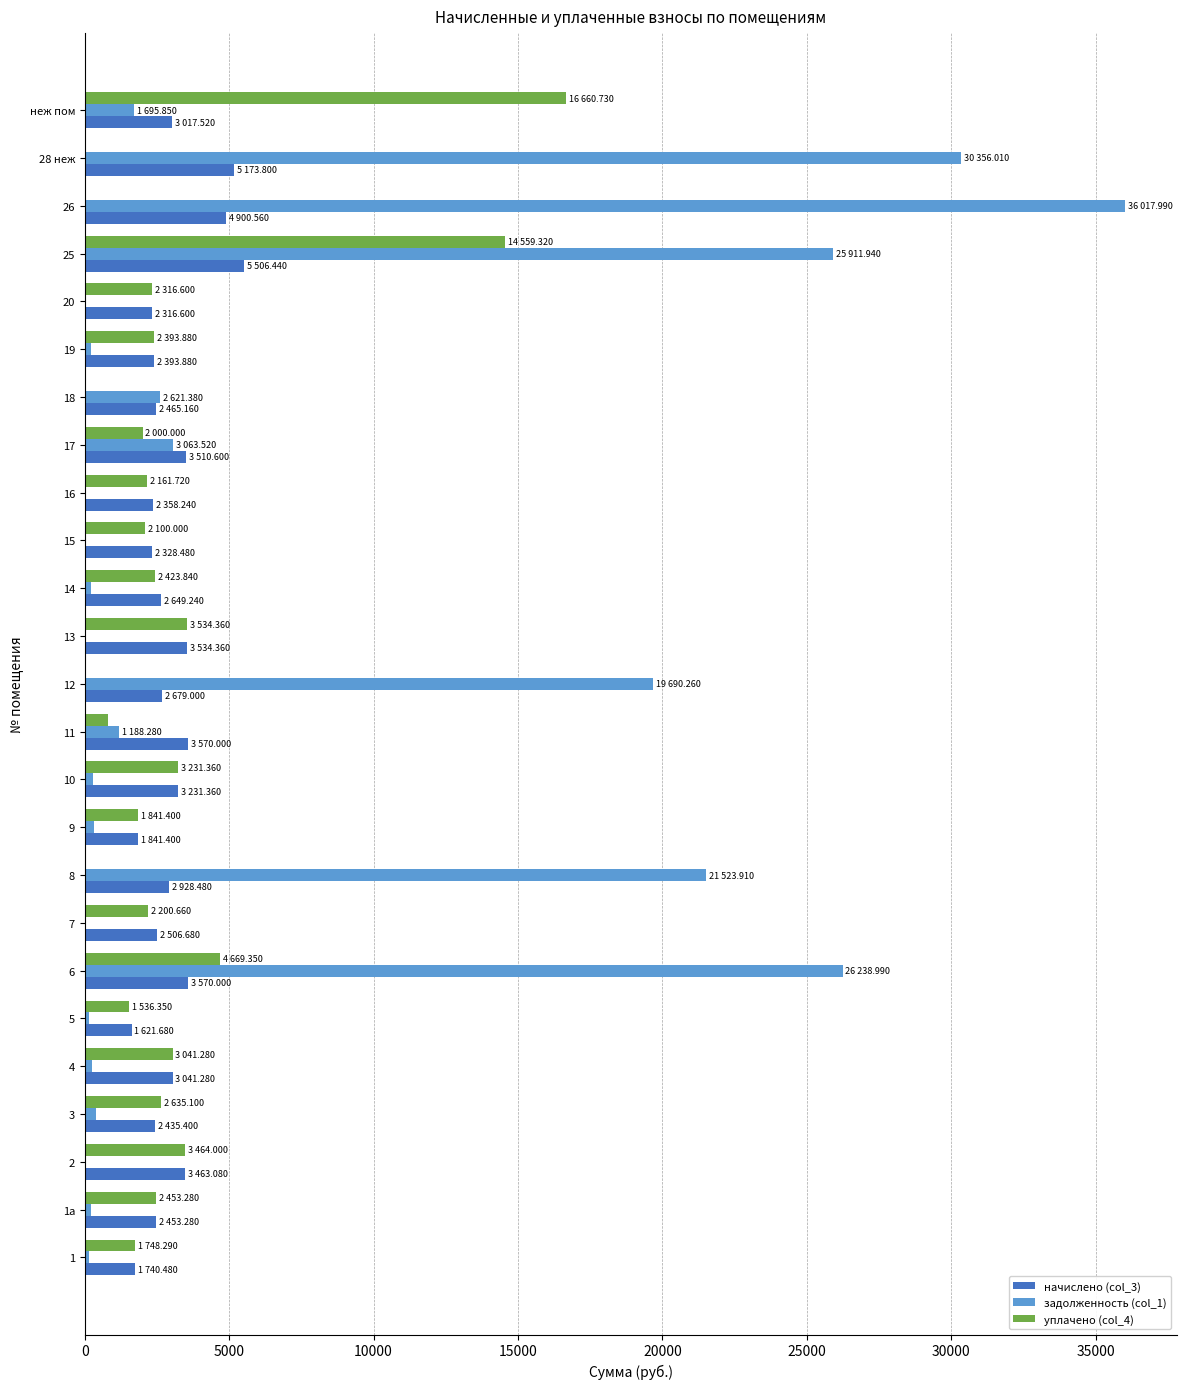

What is the greatest value displayed?

36018.0